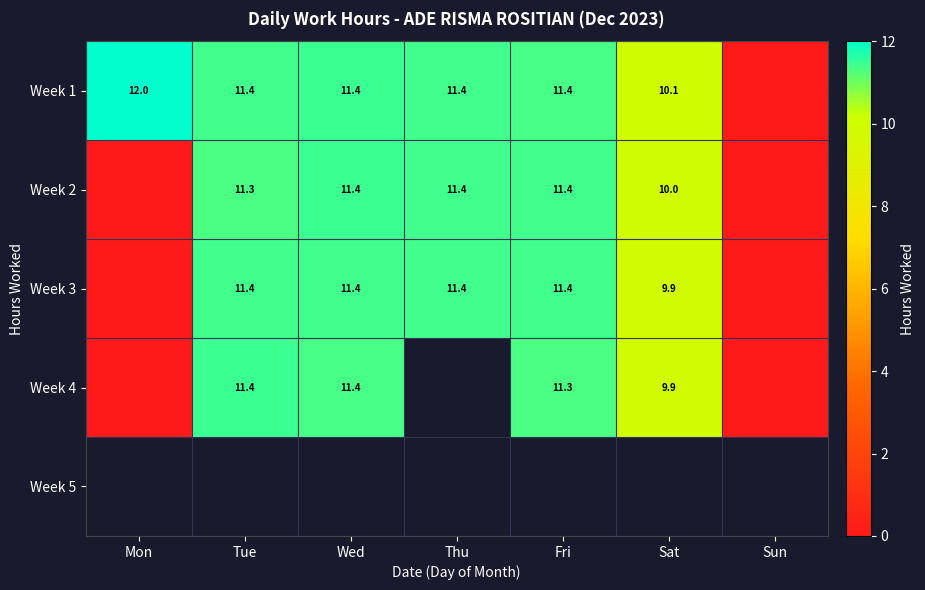

What is the approximate value of Week 2 at Fri?

11.4